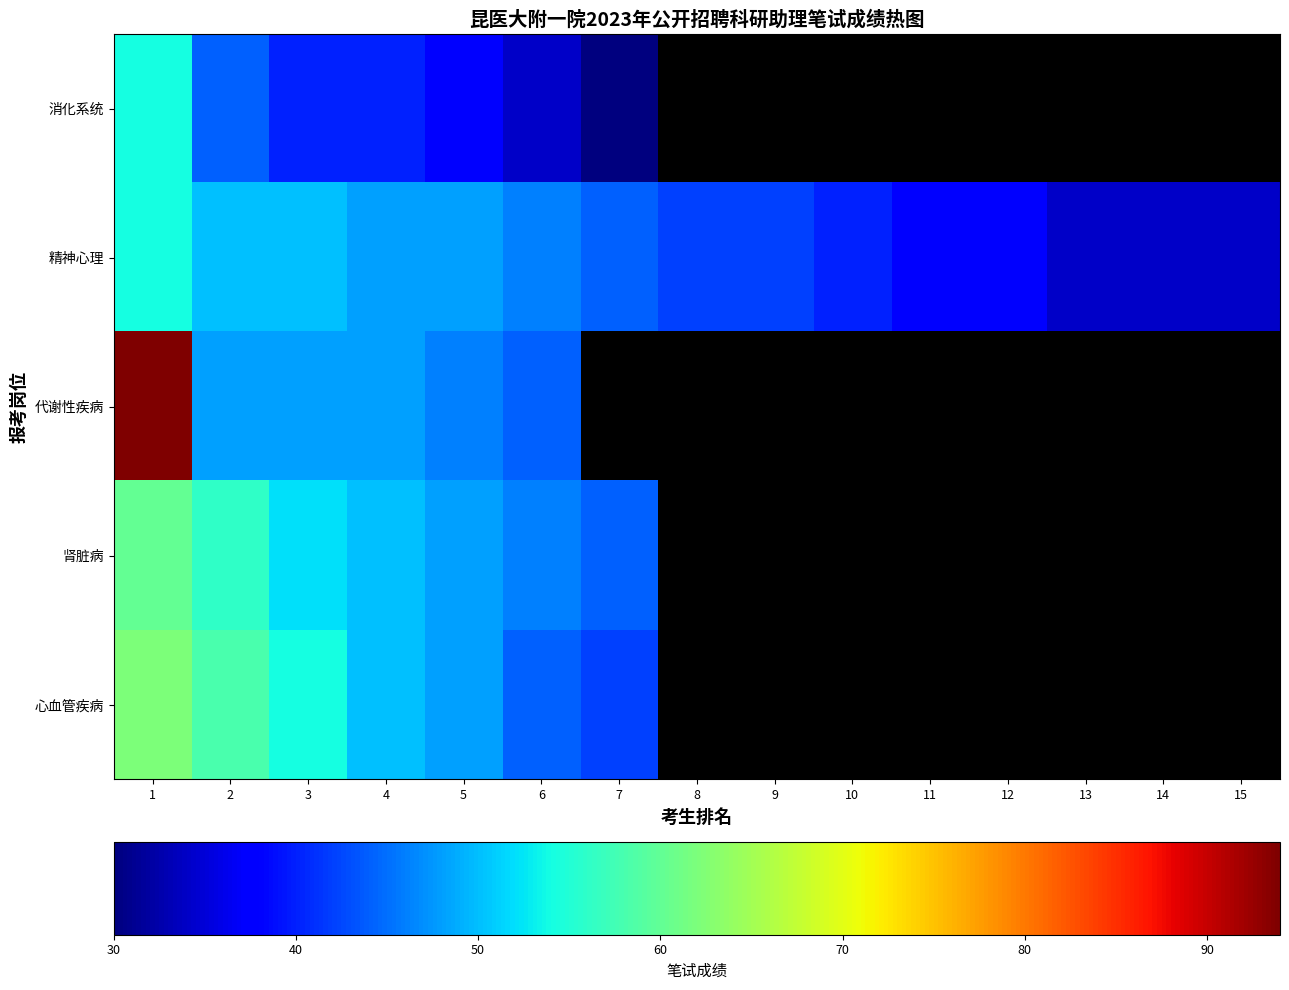

List the labels in order of 消化系统 value, smallest first.

7, 8, 9, 10, 11, 12, 13, 14, 15, 6, 5, 3, 4, 2, 1